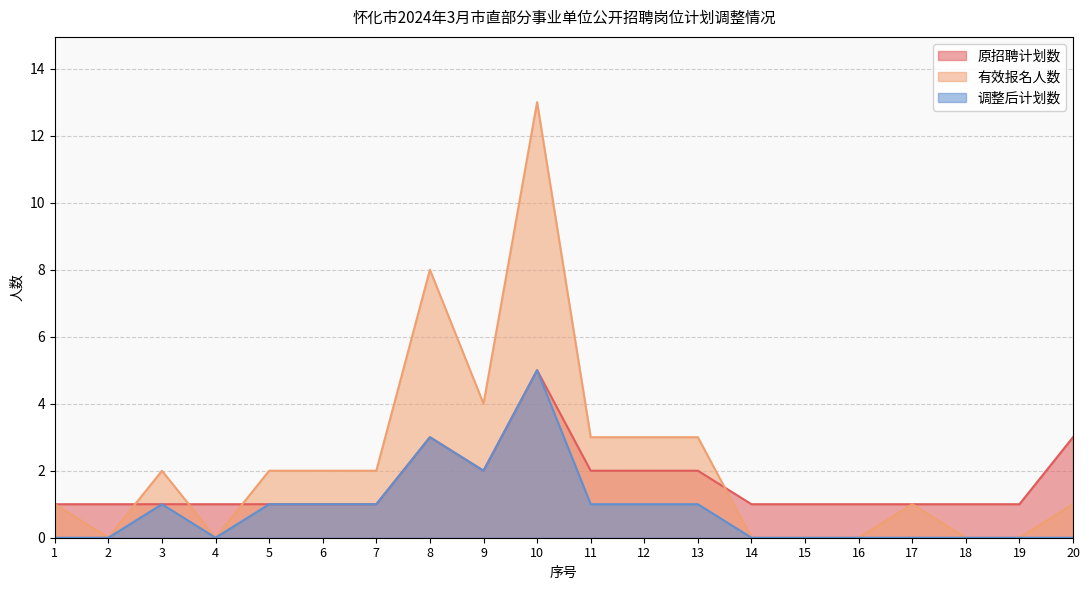

Reading right to left, extract all data points from this chart.

原招聘计划数: 20=3	19=1	18=1	17=1	16=1	15=1	14=1	13=2	12=2	11=2	10=5	9=2	8=3	7=1	6=1	5=1	4=1	3=1	2=1	1=1
有效报名人数: 20=1	19=0	18=0	17=1	16=0	15=0	14=0	13=3	12=3	11=3	10=13	9=4	8=8	7=2	6=2	5=2	4=0	3=2	2=0	1=1
调整后计划数: 20=0	19=0	18=0	17=0	16=0	15=0	14=0	13=1	12=1	11=1	10=5	9=2	8=3	7=1	6=1	5=1	4=0	3=1	2=0	1=0